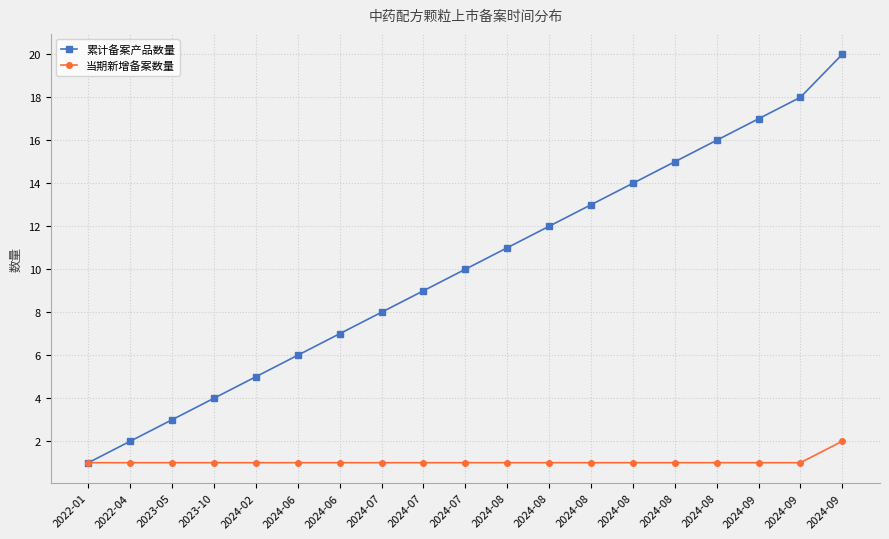

At which label is 累计备案产品数量 closest to 10?

2024-07